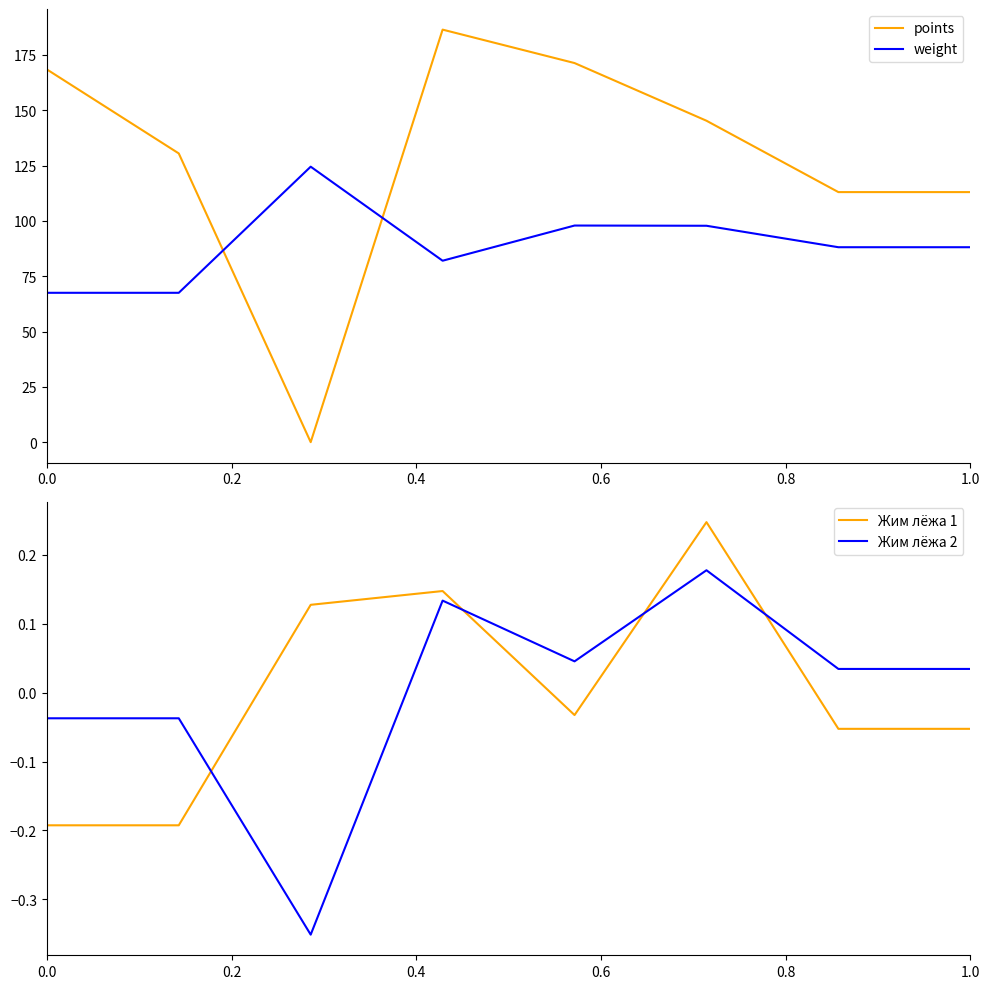

Reading left to right, list all the values displayed in this chart.

points: 168.5	130.5	0.0	186.4	171.3	145.3	113.0	113.0
weight: 67.5	67.5	124.5	82.0	97.9	97.8	88.1	88.1
Жим лёжа 1: -0.2	-0.2	0.1	0.1	-0.0	0.2	-0.1	-0.1
Жим лёжа 2: -0.0	-0.0	-0.4	0.1	0.0	0.2	0.0	0.0